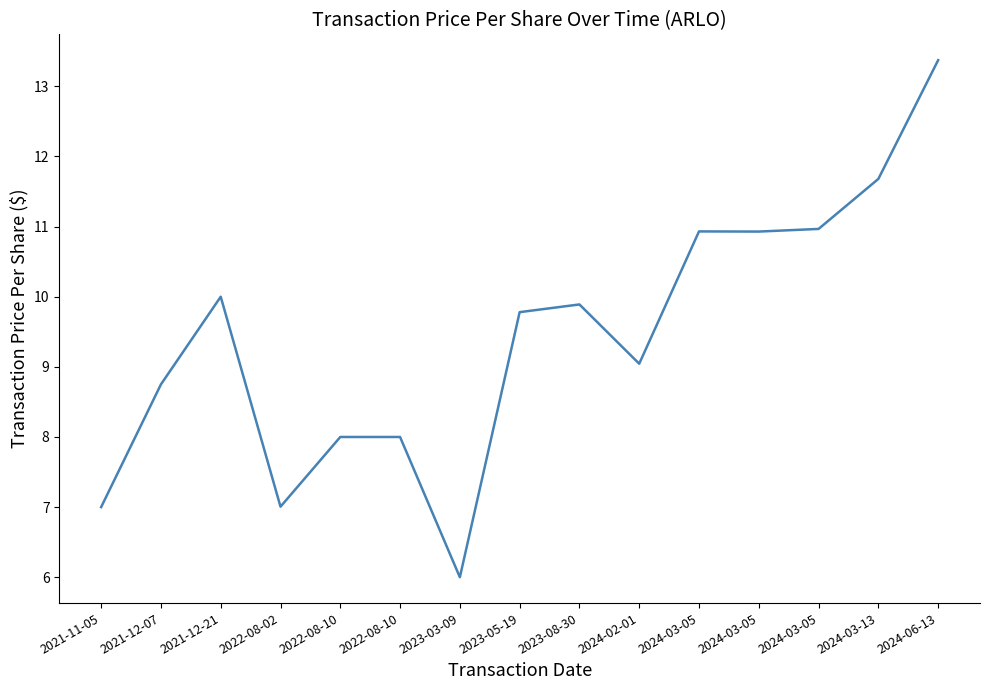

How many values exceed 9?

9